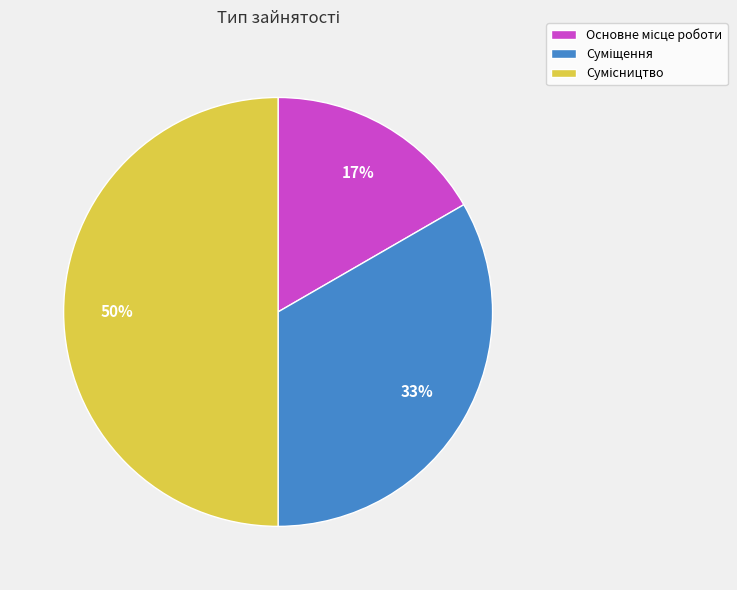

Count the number of slices in the pie.

3